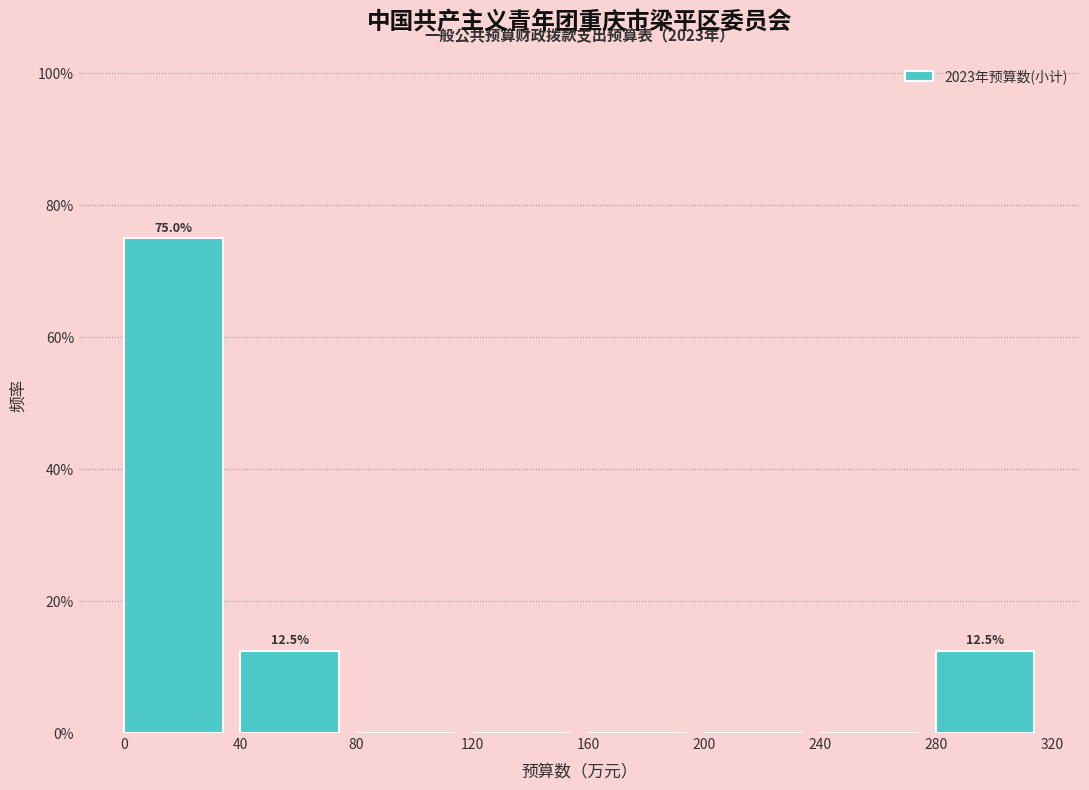

Over which range of the x-axis is the bar tallest?

0 to 40